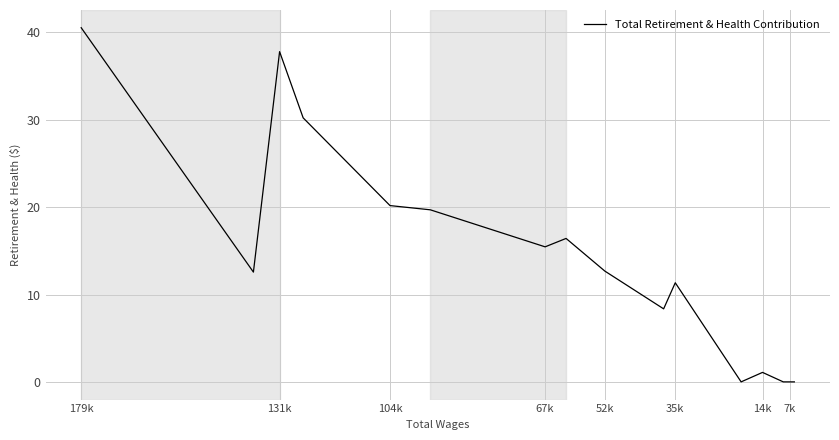

True or false: the data shows 6531 at 35k.

False